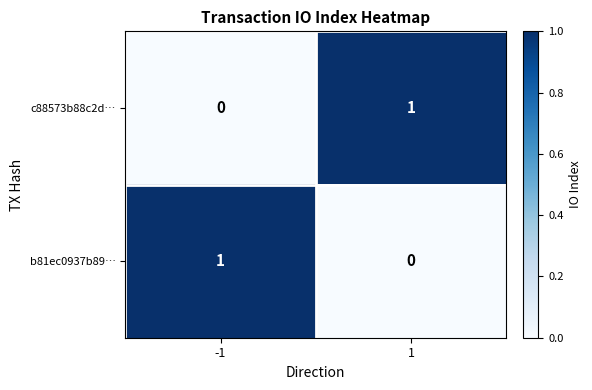

The b81ec0937b89… series shows 1 at -1. True or false?

True